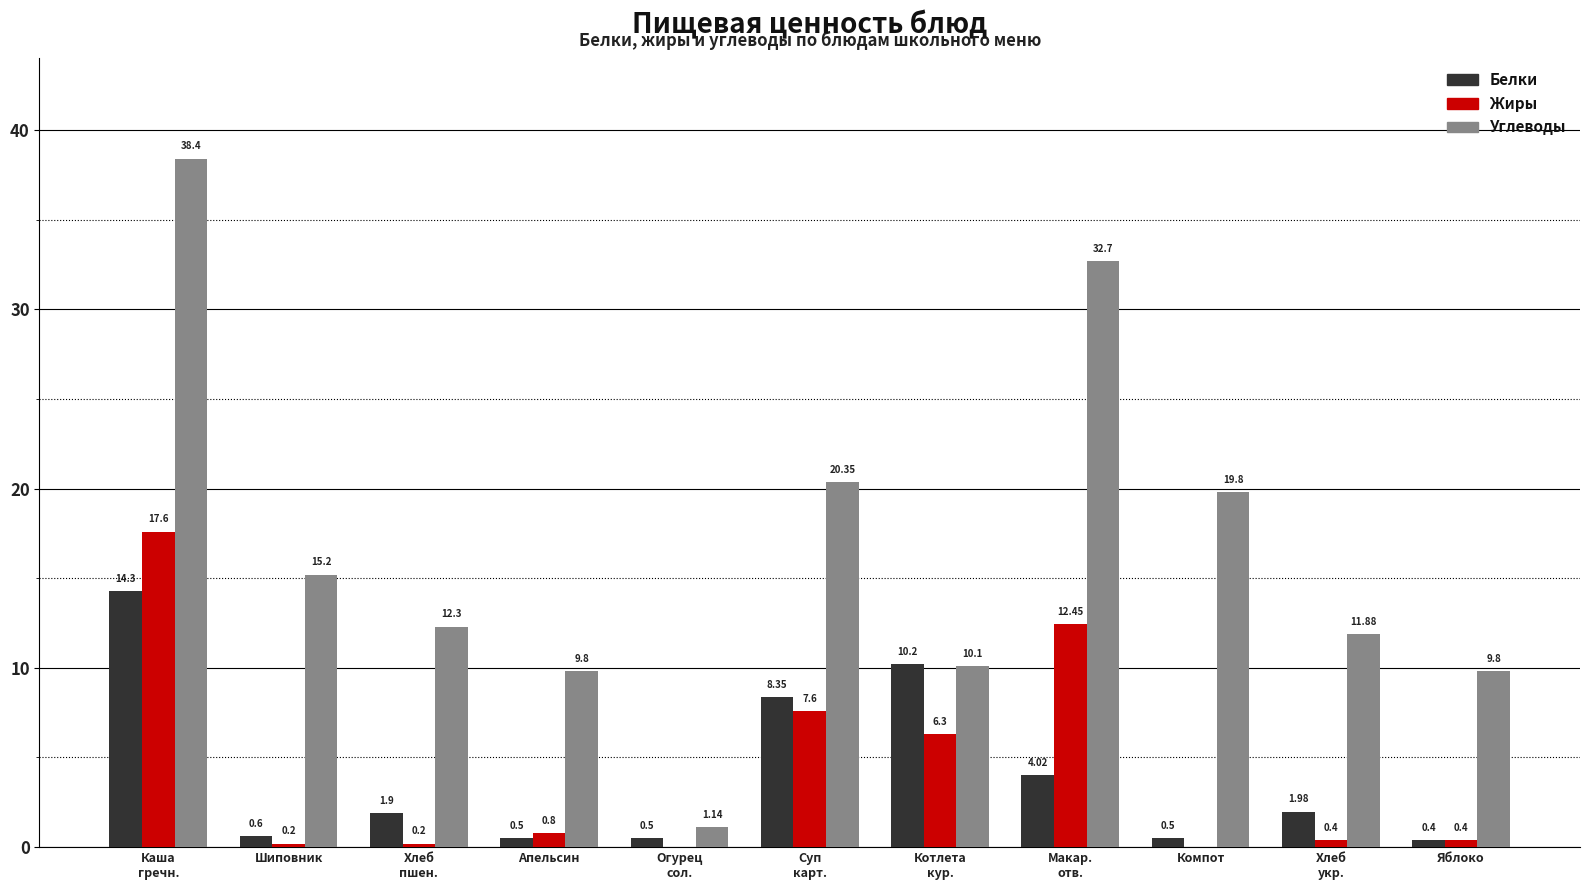

How many groups of bars are there?

11